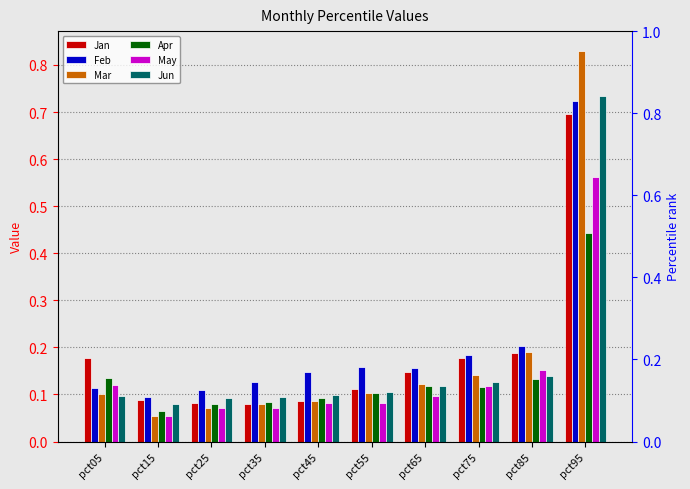

Reading right to left, extract all data points from this chart.

Jan: pct95=0.7	pct85=0.2	pct75=0.2	pct65=0.1	pct55=0.1	pct45=0.1	pct35=0.1	pct25=0.1	pct15=0.1	pct05=0.2
Feb: pct95=0.7	pct85=0.2	pct75=0.2	pct65=0.2	pct55=0.2	pct45=0.1	pct35=0.1	pct25=0.1	pct15=0.1	pct05=0.1
Mar: pct95=0.8	pct85=0.2	pct75=0.1	pct65=0.1	pct55=0.1	pct45=0.1	pct35=0.1	pct25=0.1	pct15=0.1	pct05=0.1
Apr: pct95=0.4	pct85=0.1	pct75=0.1	pct65=0.1	pct55=0.1	pct45=0.1	pct35=0.1	pct25=0.1	pct15=0.1	pct05=0.1
May: pct95=0.6	pct85=0.2	pct75=0.1	pct65=0.1	pct55=0.1	pct45=0.1	pct35=0.1	pct25=0.1	pct15=0.1	pct05=0.1
Jun: pct95=0.7	pct85=0.1	pct75=0.1	pct65=0.1	pct55=0.1	pct45=0.1	pct35=0.1	pct25=0.1	pct15=0.1	pct05=0.1